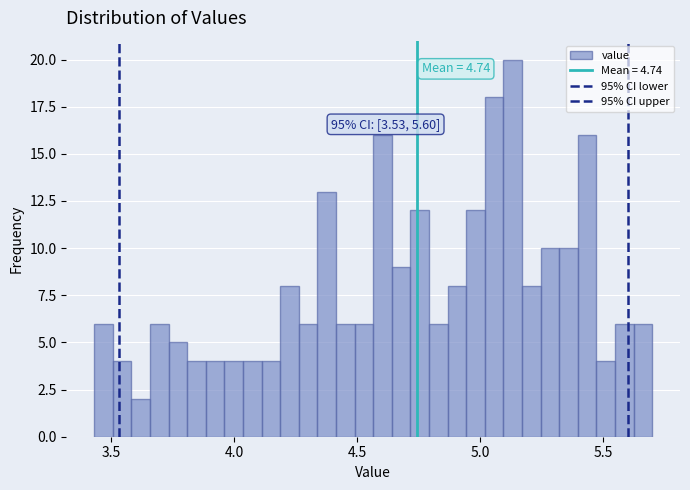

Around what value on the x-axis is the tallest bar? Give the approximate position of its centre, as read against the axis.

5.15